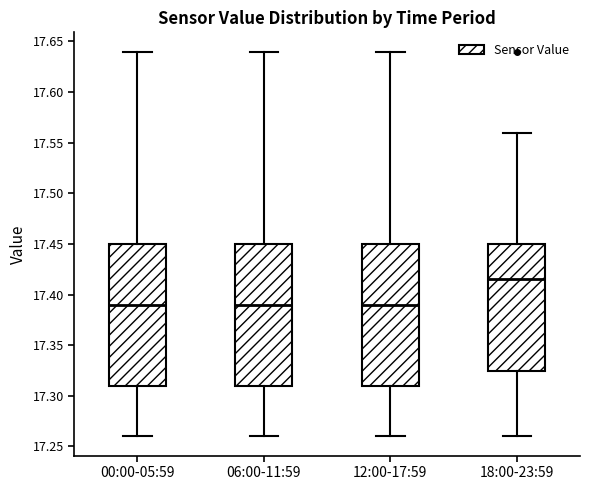

Reading left to right, read every box against the y-axis: the position of its median line, the range the box covers, and the ends of its whiskers. The values are not printed on the chart, so give them approximately, as read against the axis.

00:00-05:59: median 17.390, box 17.310 to 17.450, whiskers 17.260 to 17.640
06:00-11:59: median 17.390, box 17.310 to 17.450, whiskers 17.260 to 17.640
12:00-17:59: median 17.390, box 17.310 to 17.450, whiskers 17.260 to 17.640
18:00-23:59: median 17.415, box 17.325 to 17.450, whiskers 17.260 to 17.560